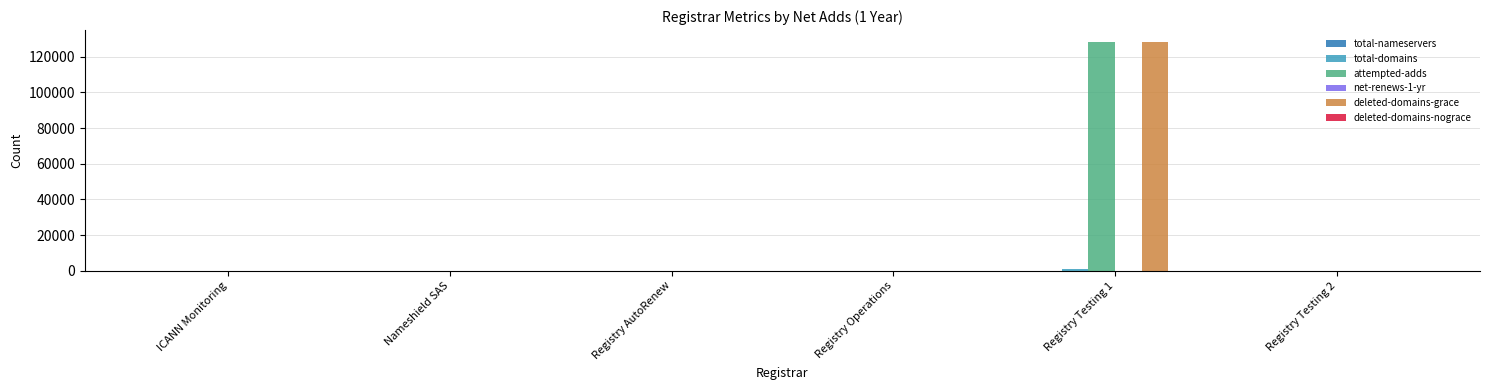

The value of deleted-domains-grace at Registry Testing 1 is 128463. True or false?

True